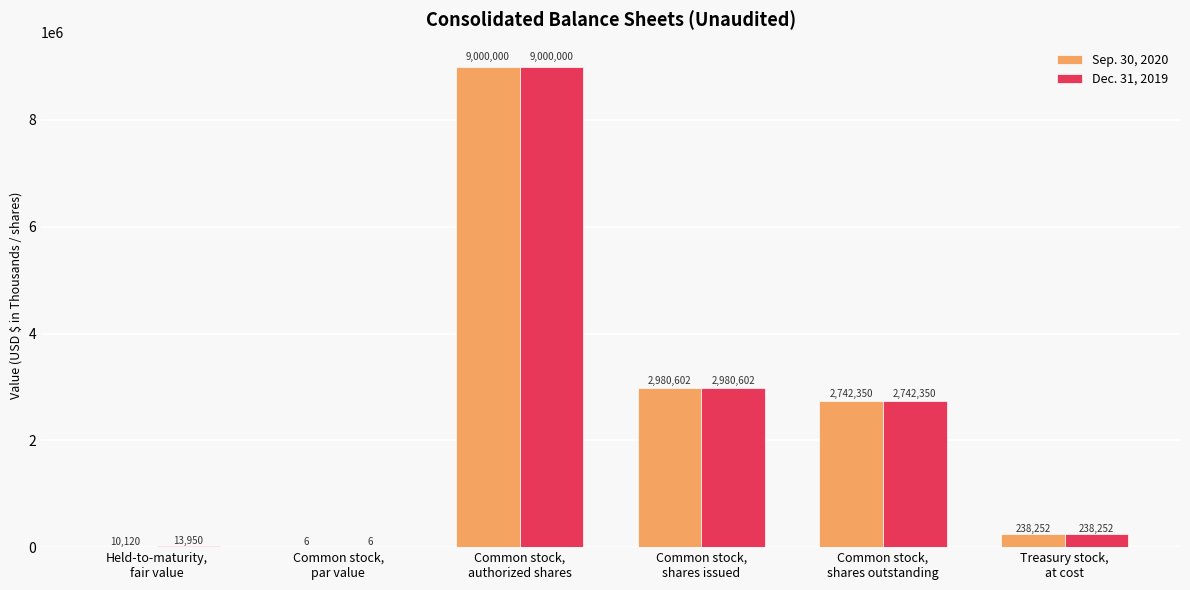

Is the value of Dec. 31, 2019 at Common stock,
par value greater than the value of Sep. 30, 2020 at Common stock,
shares issued?

No